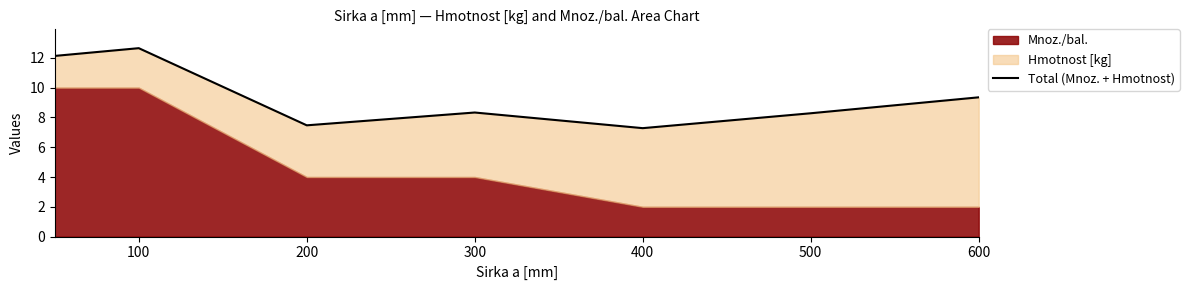

How many interior local valleys (lower than both neighbors) does the data have?

2